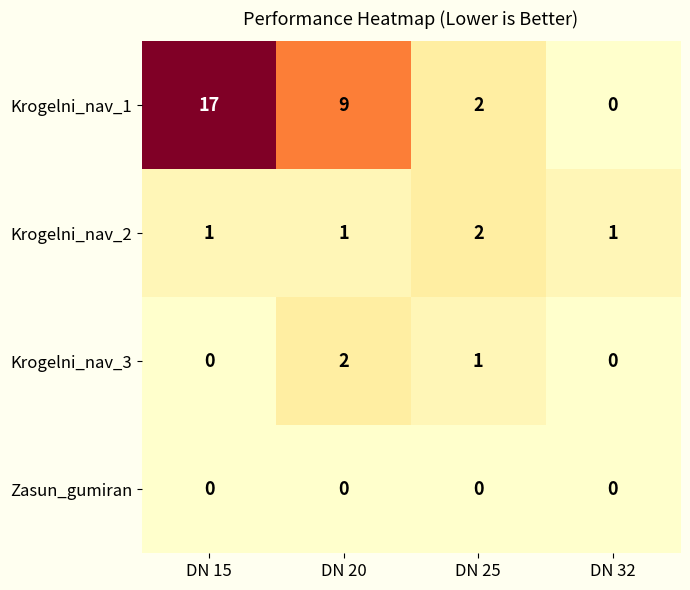

The Krogelni_nav_3 series shows -1 at DN 15. True or false?

False